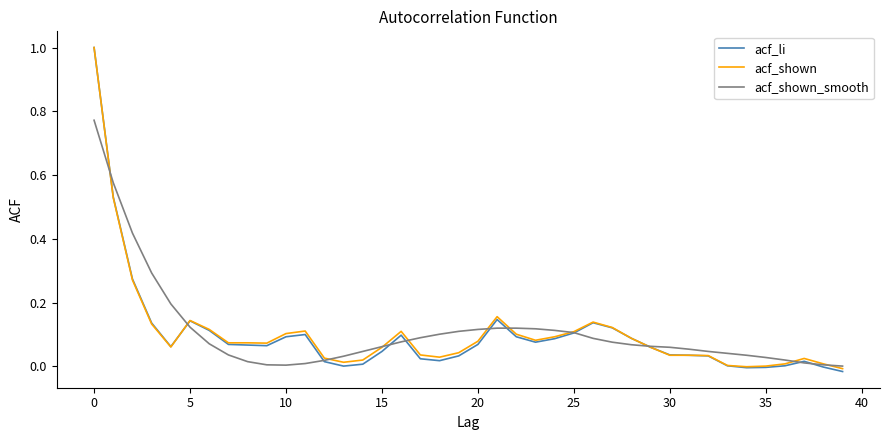

How many lines are shown in the chart?

3